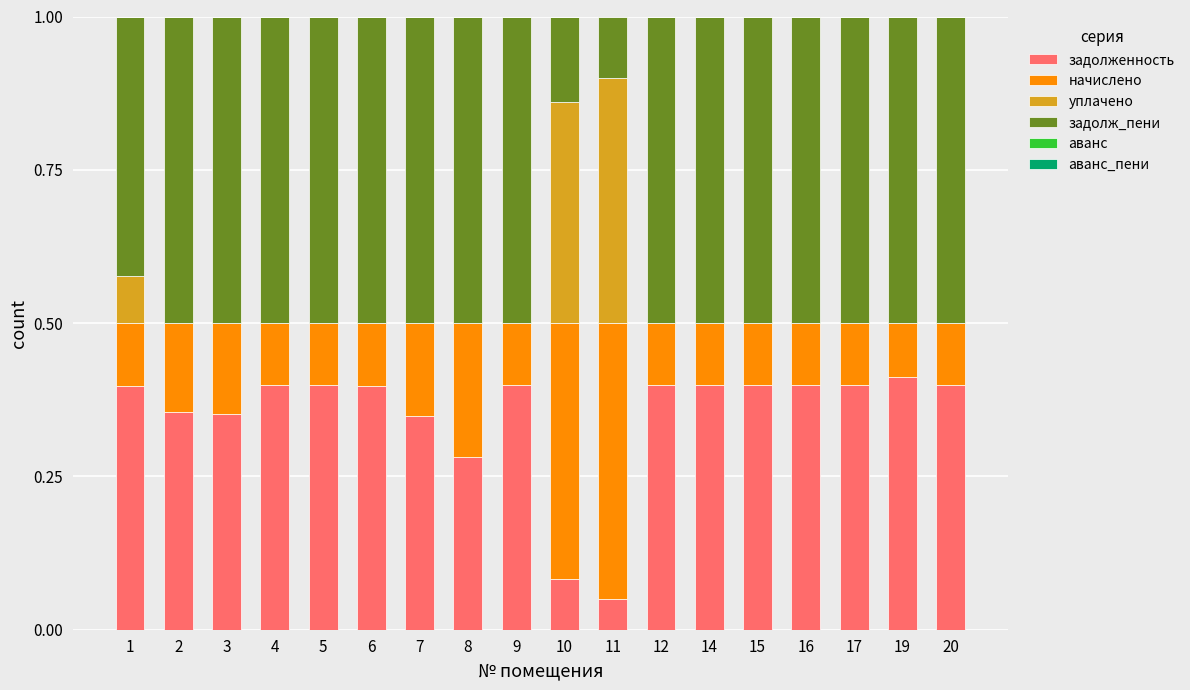

True or false: задолженность has a value of 0.4 at 3.

True